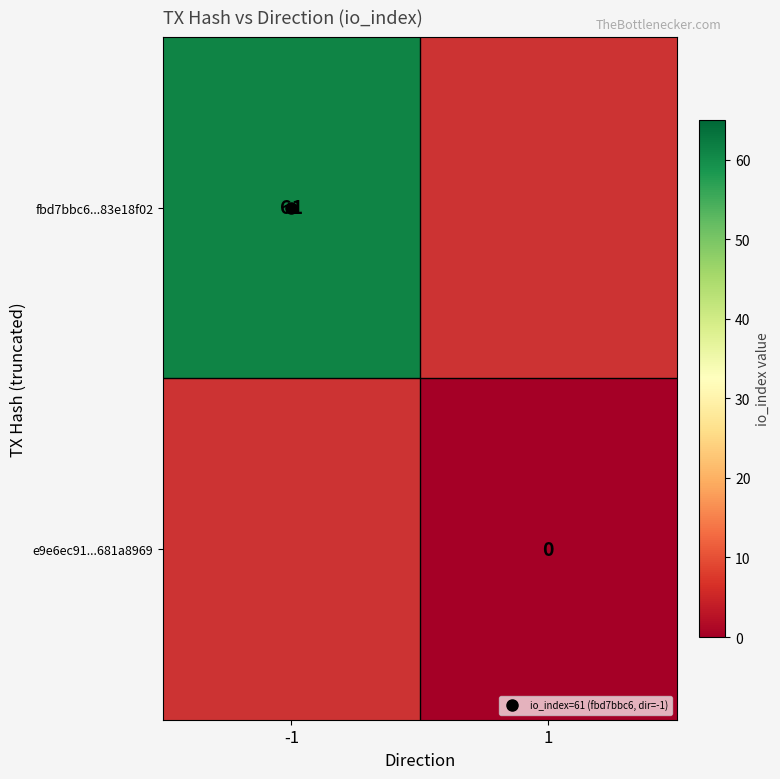

Which series has the widest spread of values?

fbd7bbc6...83e18f02